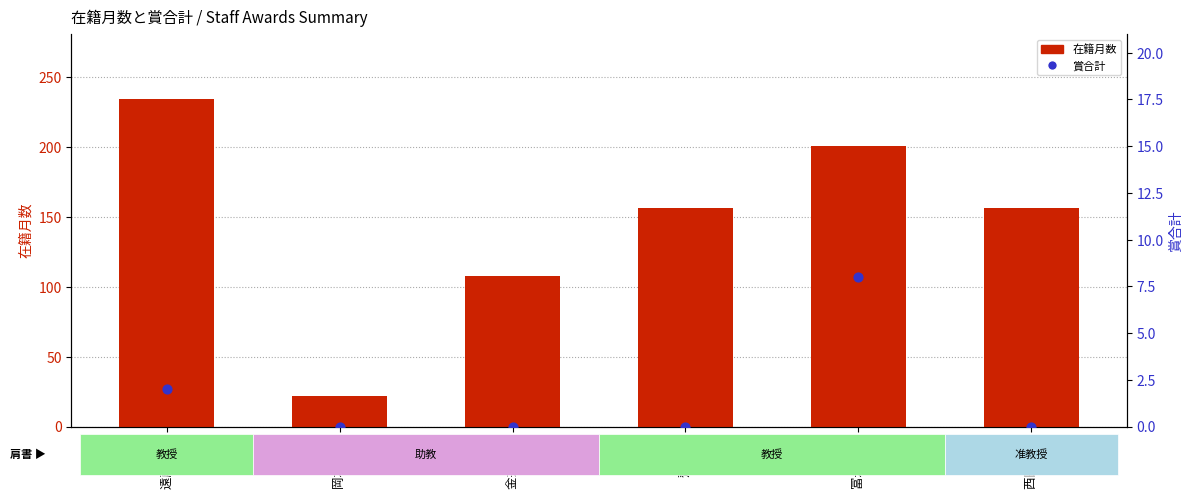

Which series reaches the maximum Y coordinate?

在籍月数